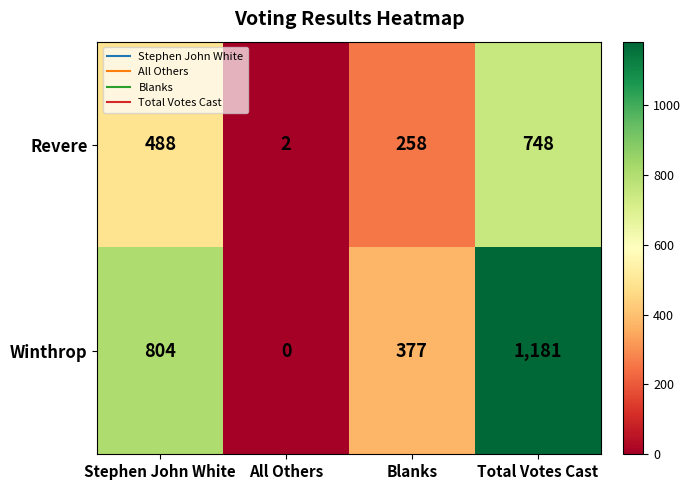

Which series changed the most between Stephen John White and Blanks?

Winthrop